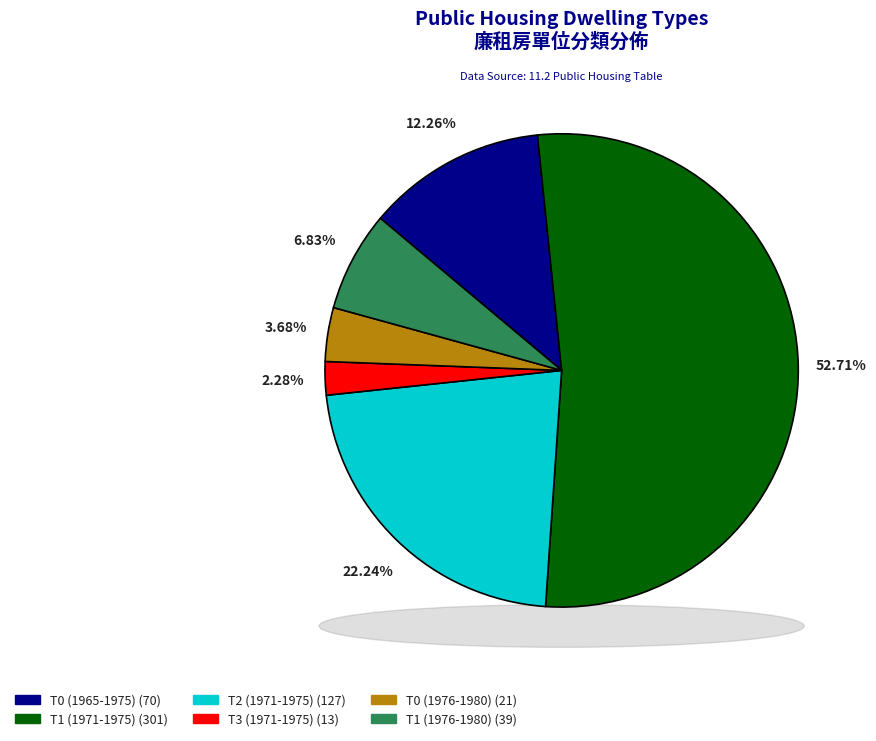

To the nearest percent, what is the difference between the largest and smallest slice percentages?

50%